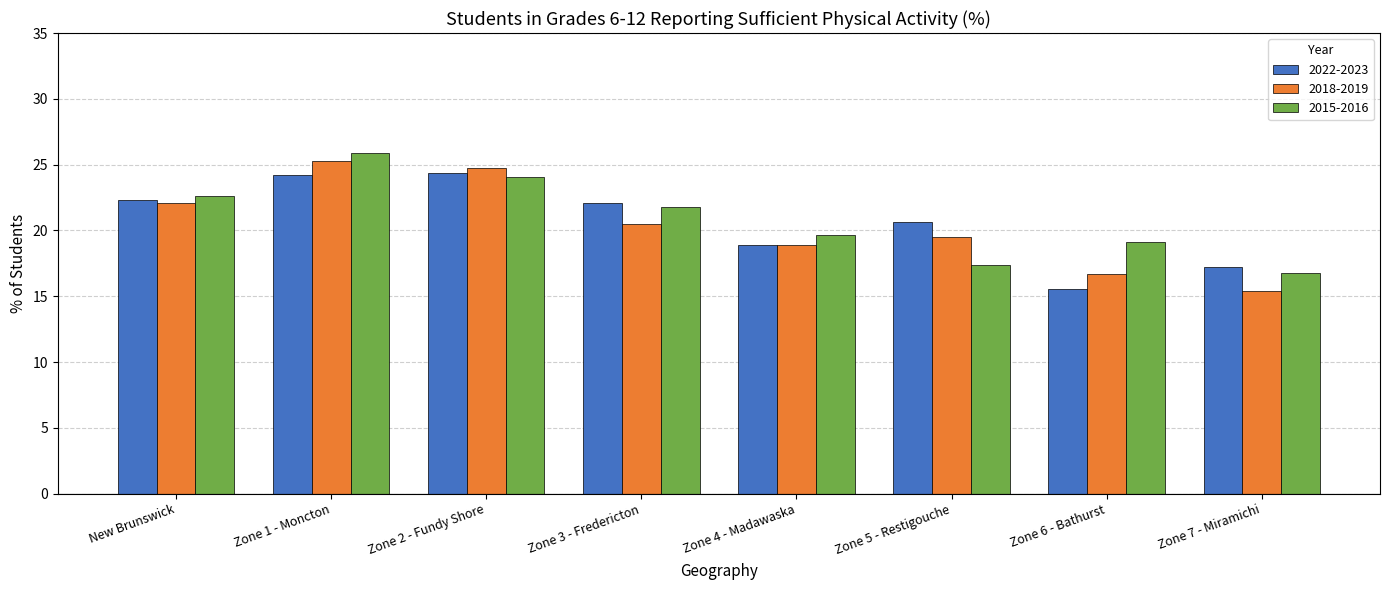

How many values in the 2015-2016 series are below 21?

4